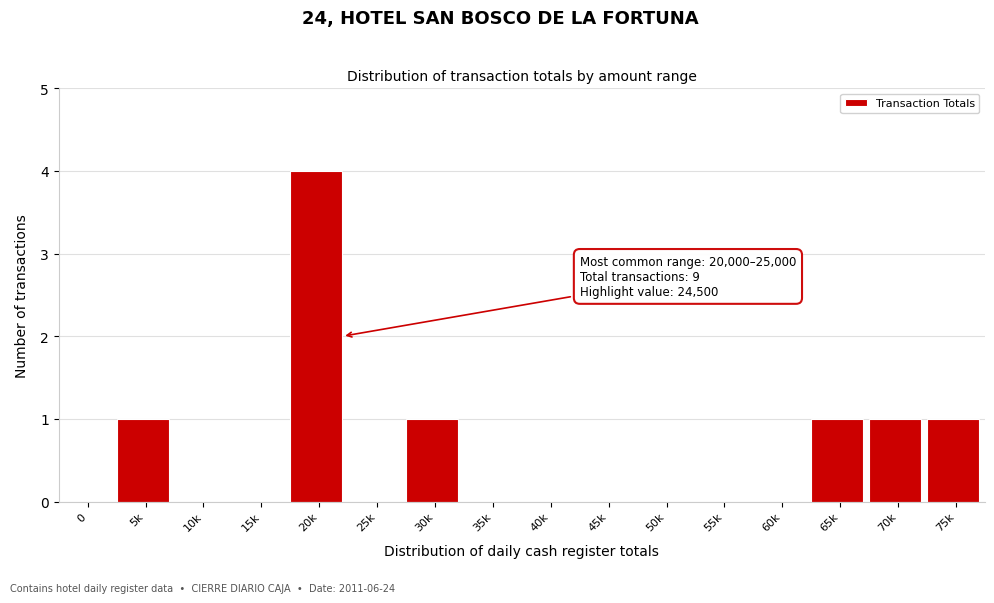

Reading left to right, transcribe all the data shown in this chart.

0=0	5k=1	10k=0	15k=0	20k=4	25k=0	30k=1	35k=0	40k=0	45k=0	50k=0	55k=0	60k=0	65k=1	70k=1	75k=1